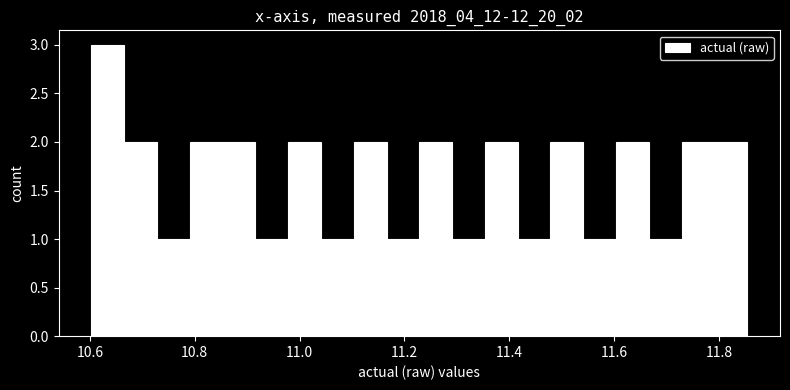

Read against the x-axis, roughly where is the centre of the tallest bar?

10.64